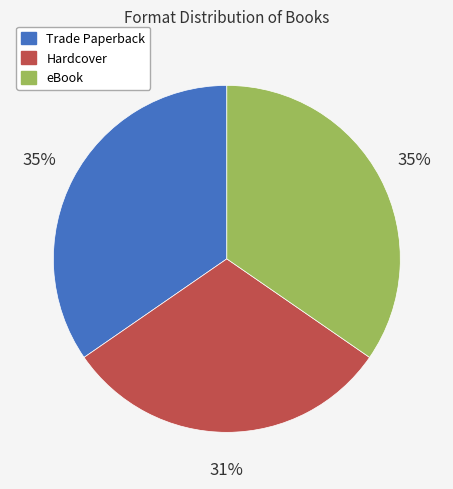

Approximately how many times larger is the value at Hardcover compared to Trade Paperback?

0.9